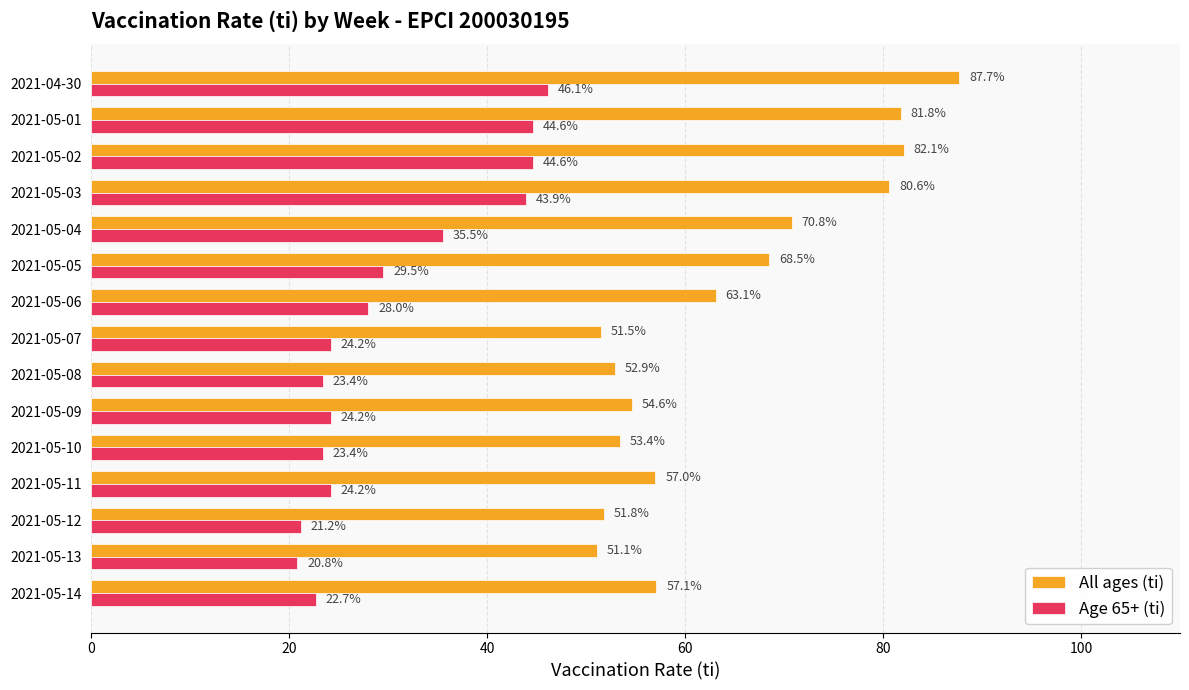

Where is Age 65+ (ti) nearest to the value 33?

2021-05-04